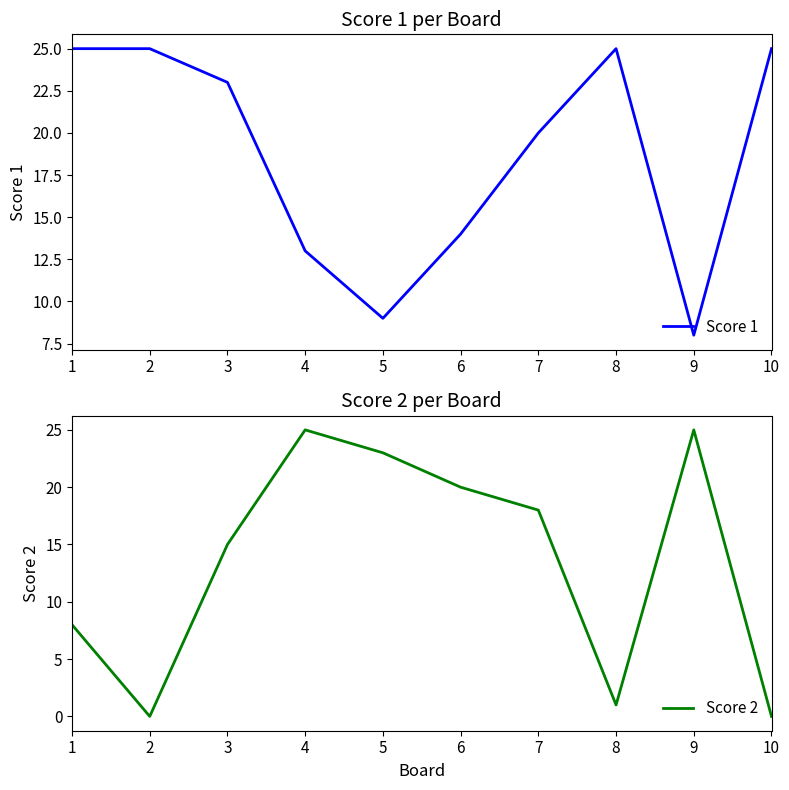

True or false: Score 1 has a value of 7 at 4.

False